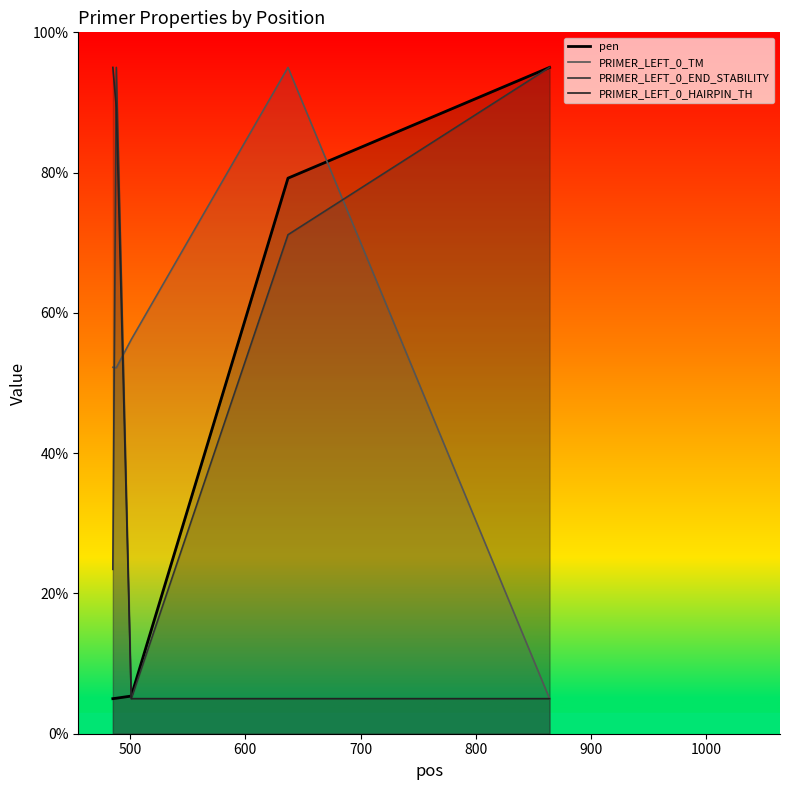

How many data points in pen are above 5?

4